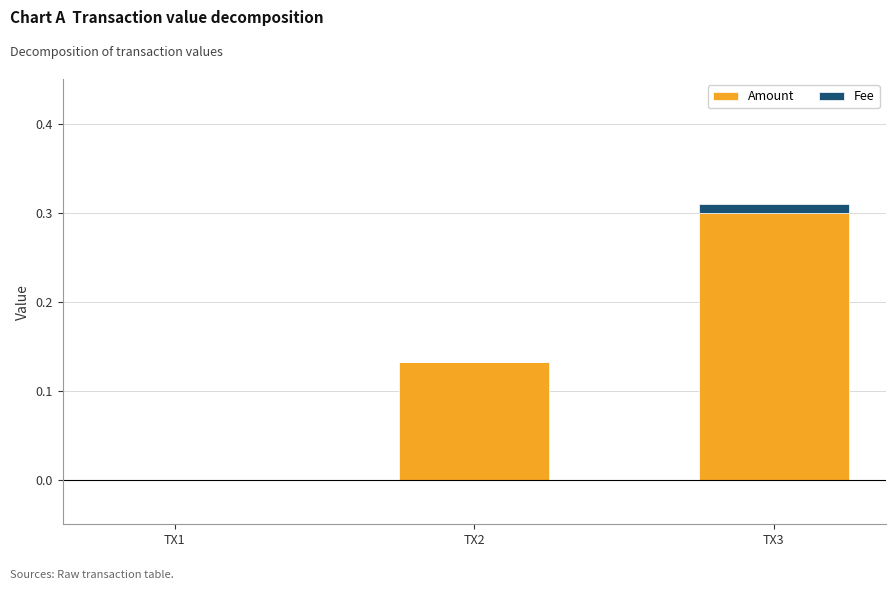

At which category is the sum across all series the highest?

TX3